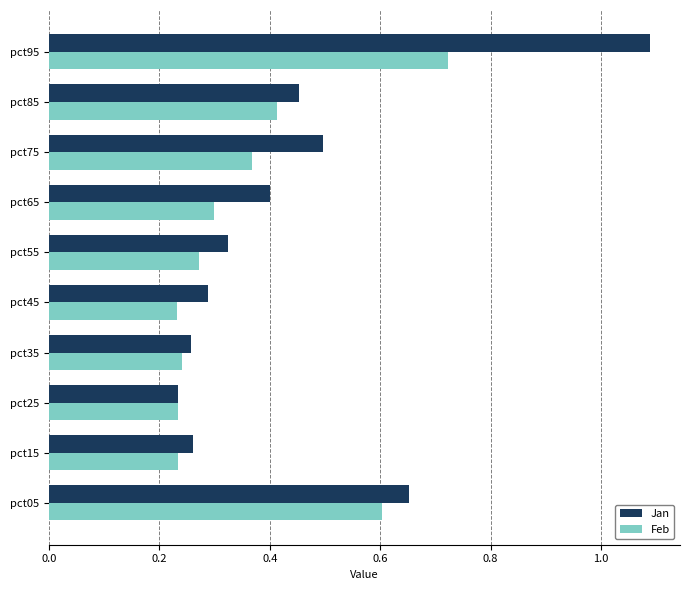

Which series has the widest spread of values?

Jan